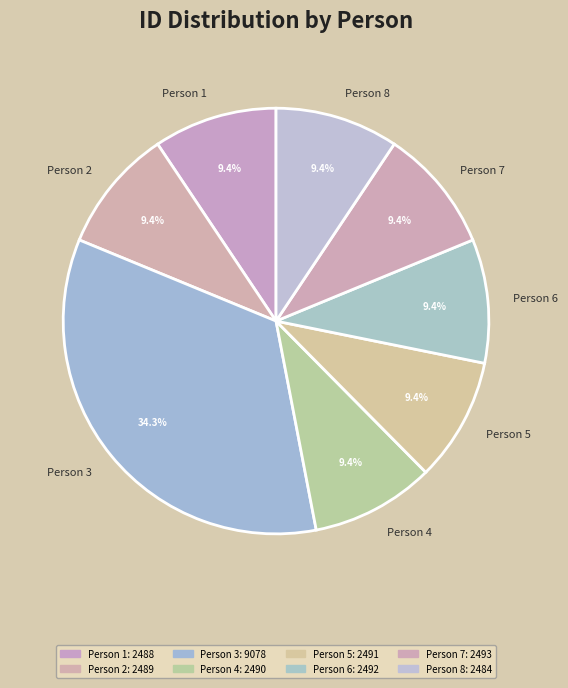

Does any single category account for the majority?

No